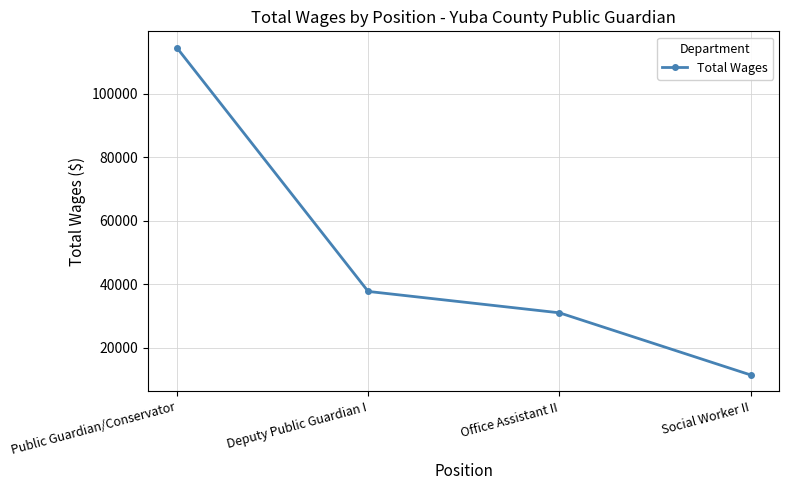

What is the minimum value shown in the chart?

11390